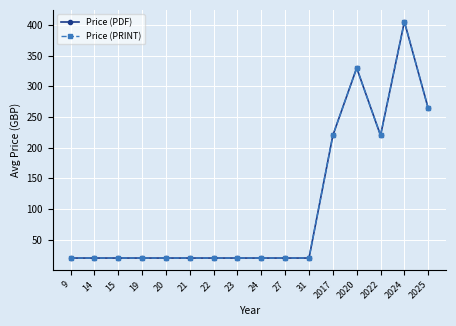

How many interior local peaks does the Price (PRINT) series have?

2